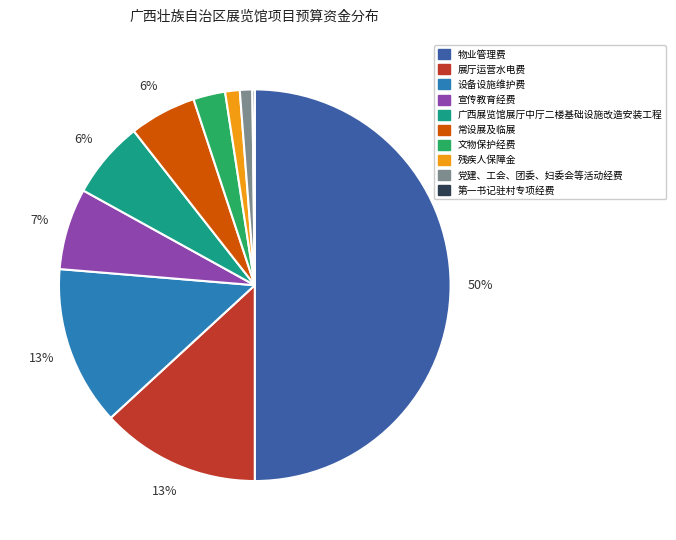

What percentage is the 宣传教育经费 slice, to the nearest percent?

7%